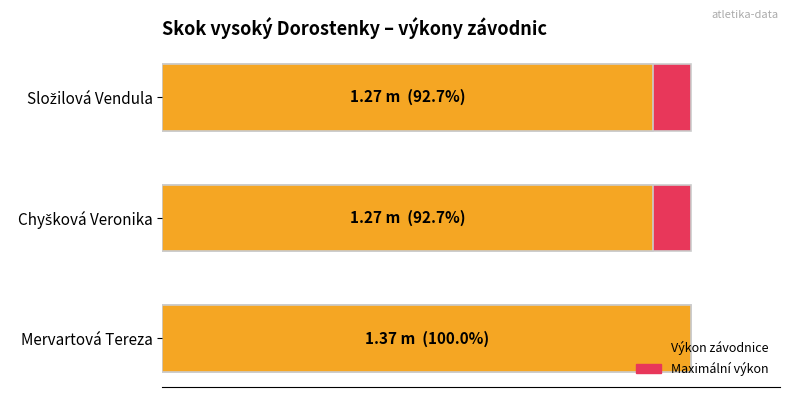

Does the chart contain stacked bars?

No